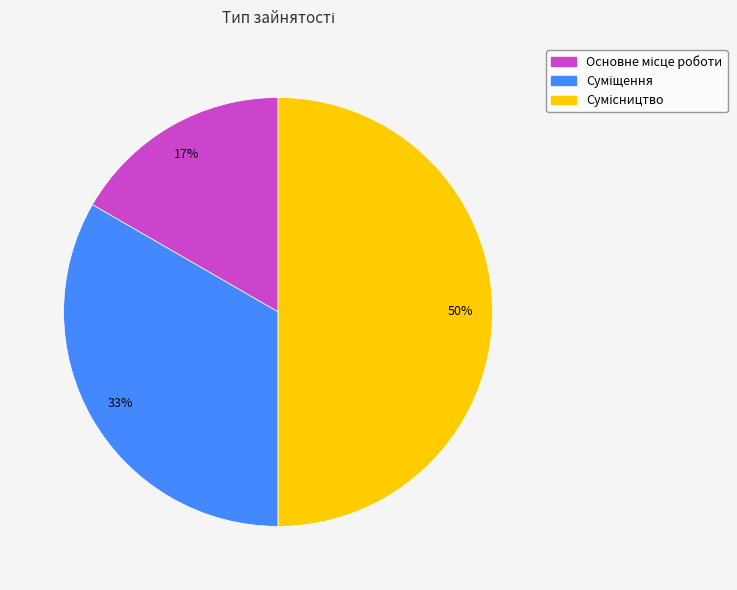

To the nearest percent, what is the average slice percentage?

33%